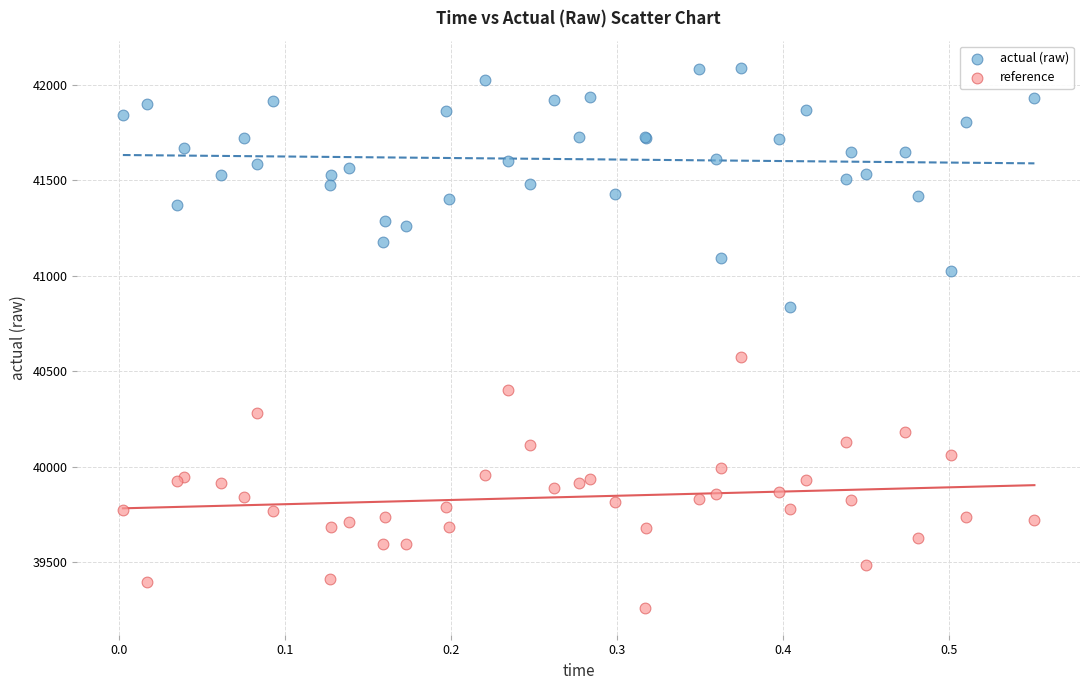

Which series contains the highest Y value?

actual (raw)